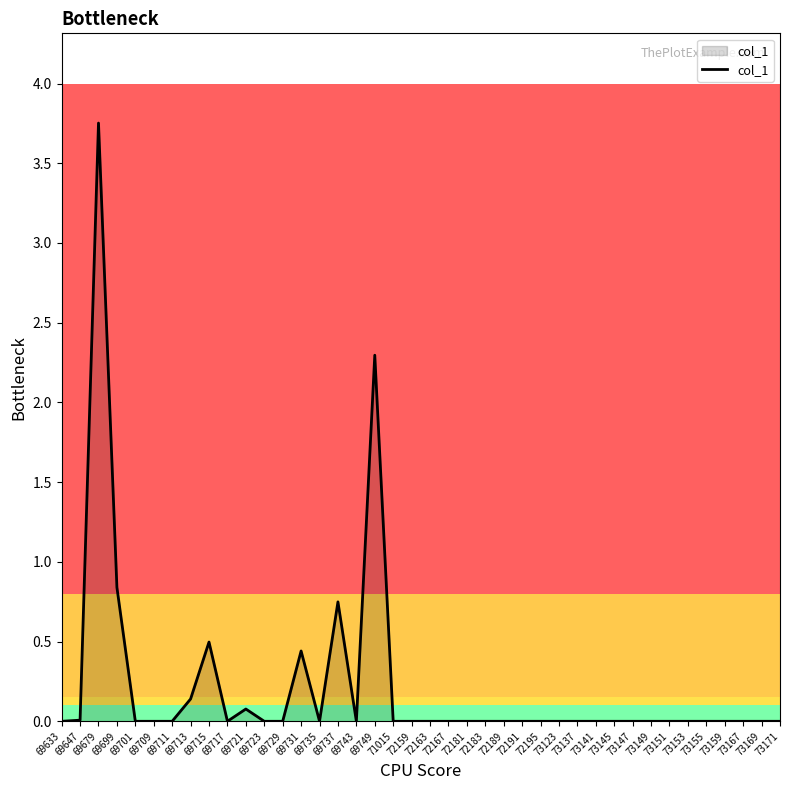

Reading left to right, what are all the values shown in this chart?

69633=0.0	69647=0.0	69679=3.8	69699=0.8	69701=0.0	69709=0.0	69711=0.0	69713=0.1	69715=0.5	69717=0.0	69721=0.1	69723=0.0	69729=0.0	69731=0.4	69735=0.0	69737=0.7	69743=0.0	69749=2.3	71015=0.0	72159=0.0	72163=0.0	72167=0.0	72181=0.0	72183=0.0	72189=0.0	72191=0.0	72195=0.0	73123=0.0	73137=0.0	73141=0.0	73145=0.0	73147=0.0	73149=0.0	73151=0.0	73153=0.0	73155=0.0	73159=0.0	73167=0.0	73169=0.0	73171=0.0